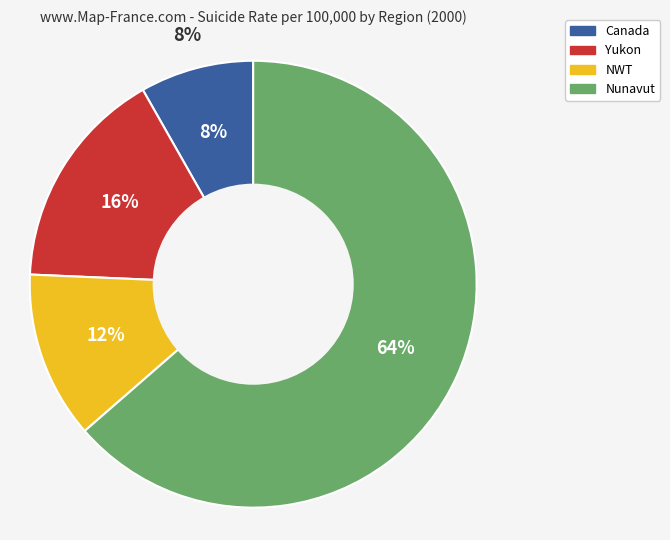

Which has a higher value, Yukon or NWT?

Yukon